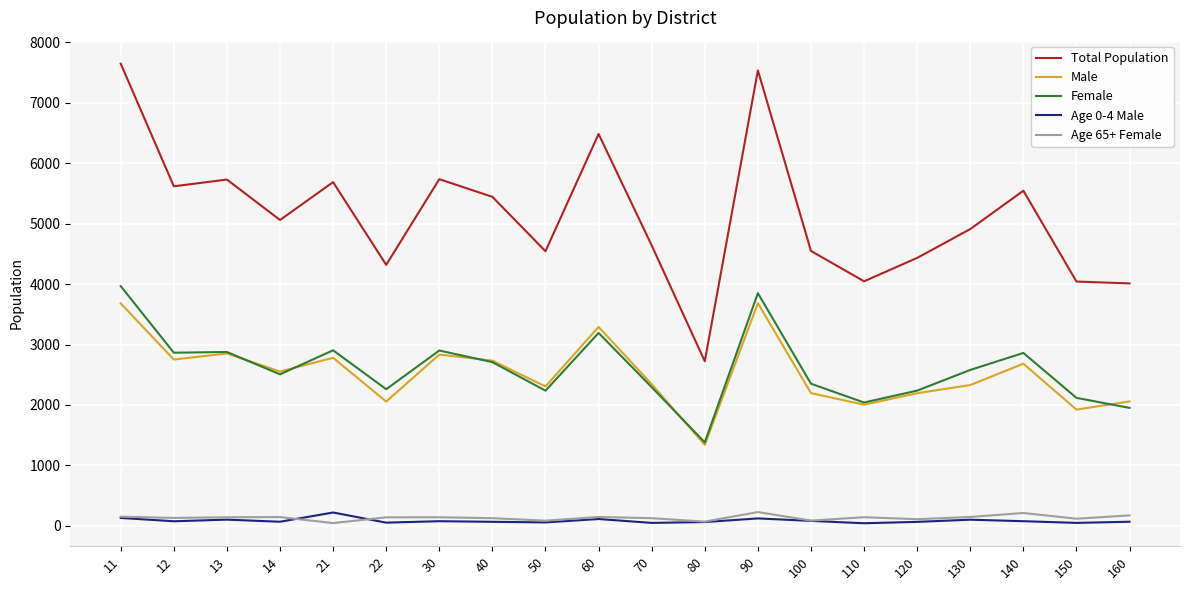

True or false: Total Population and Age 0-4 Male cross at least once.

False